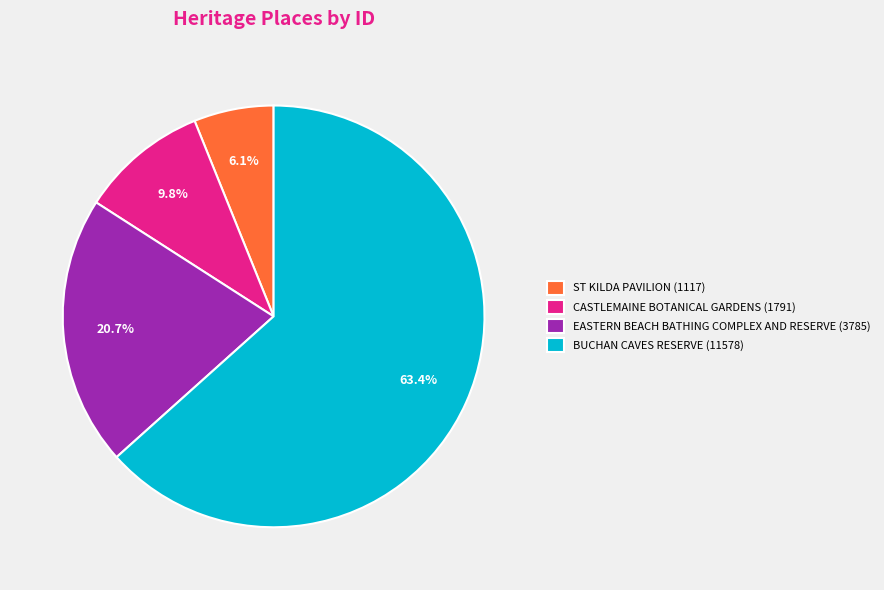

To the nearest percent, what is the combined percentage of CASTLEMAINE BOTANICAL GARDENS and ST KILDA PAVILION?

16%